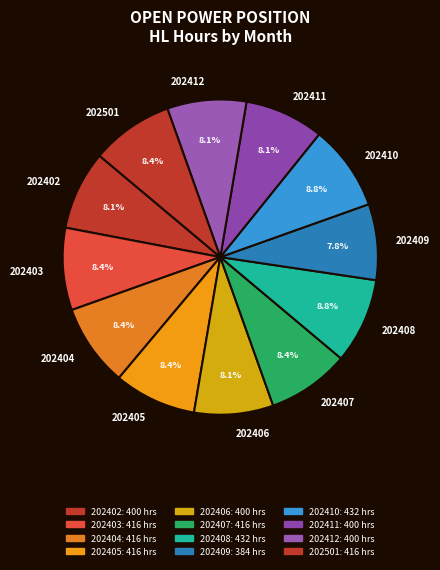

Is 202406 the majority of the pie?

No